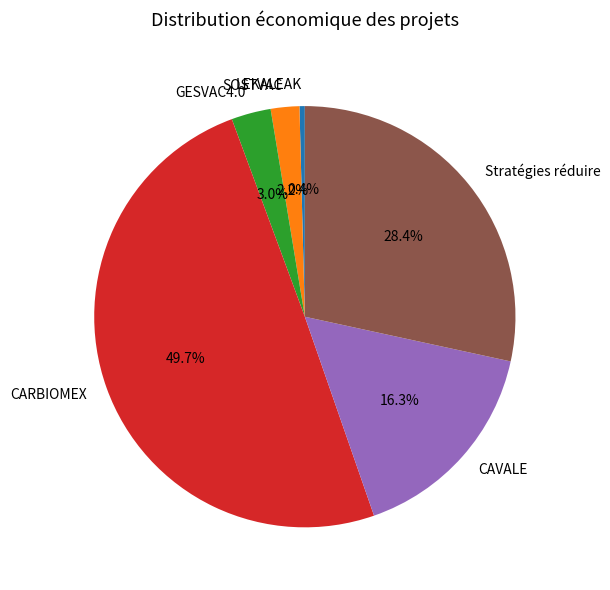

Between CAVALE and SOSTVAC, which is larger?

CAVALE